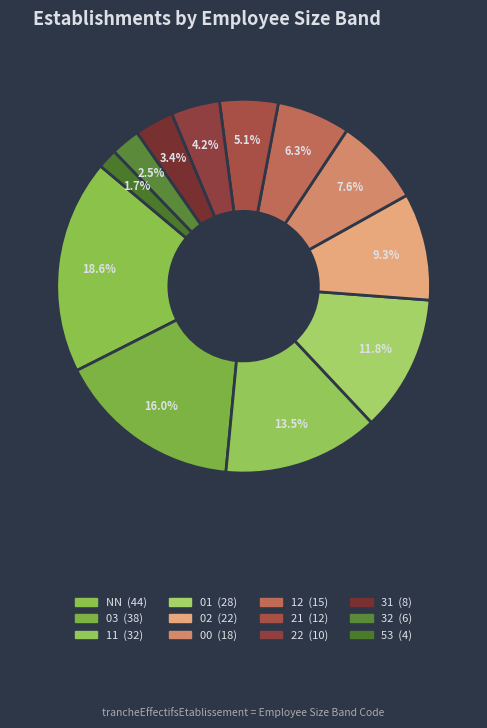

Is 03 the majority of the pie?

No